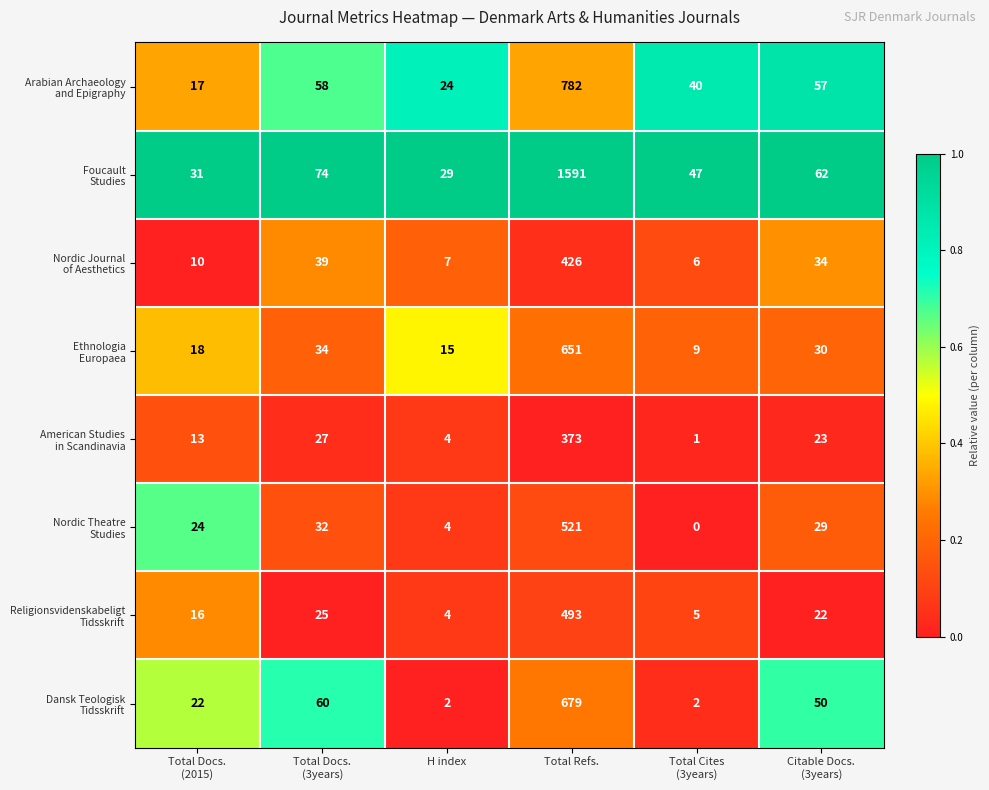

What is the spread (max minus min) of values at Total Refs.?

1218